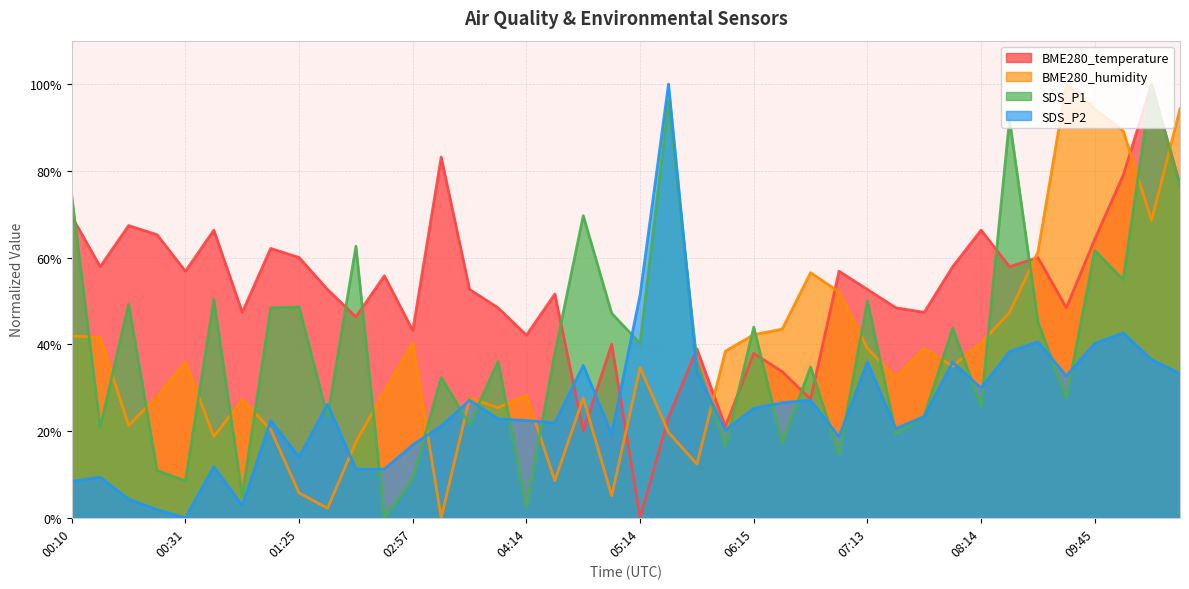

At which category does the chart reach its minimum across all series?

05:14